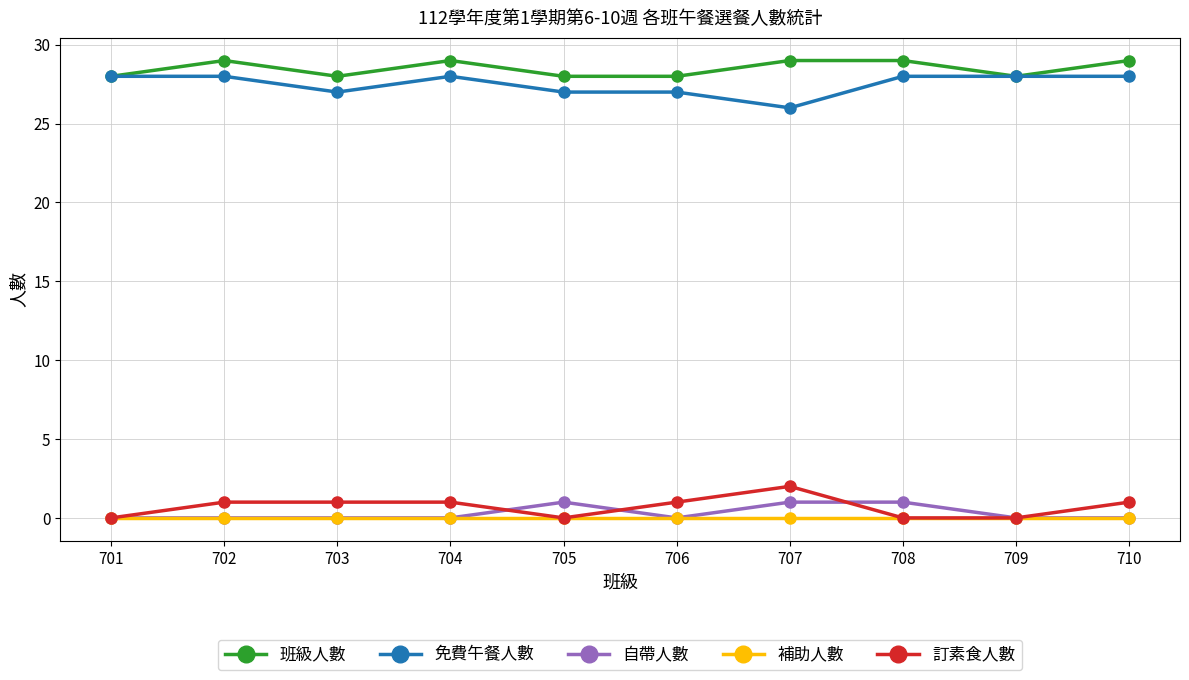

At which category does 班級人數 reach its first local valley?

703